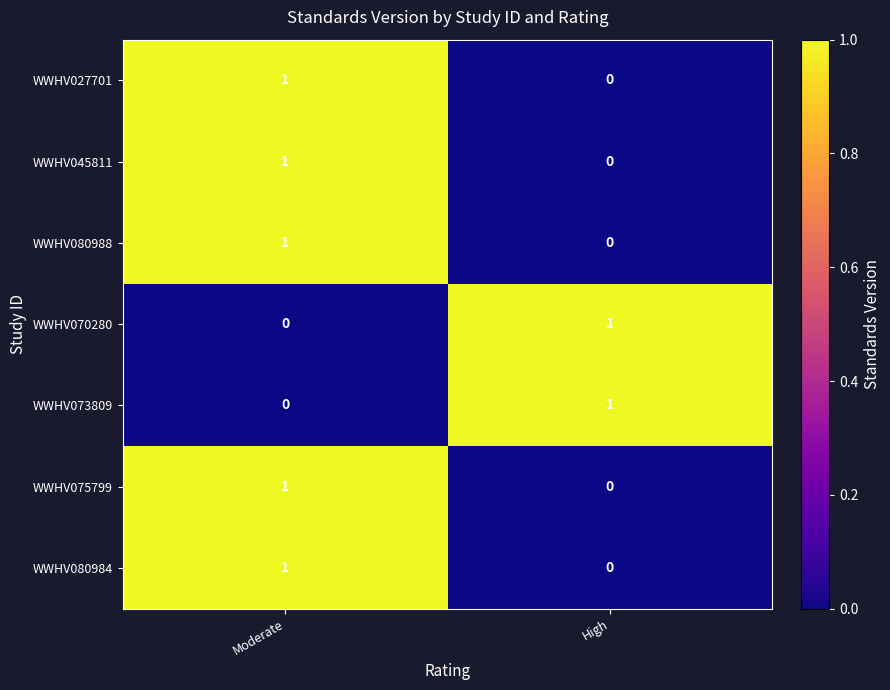

The WWHV080984 series shows 1 at Moderate. True or false?

True